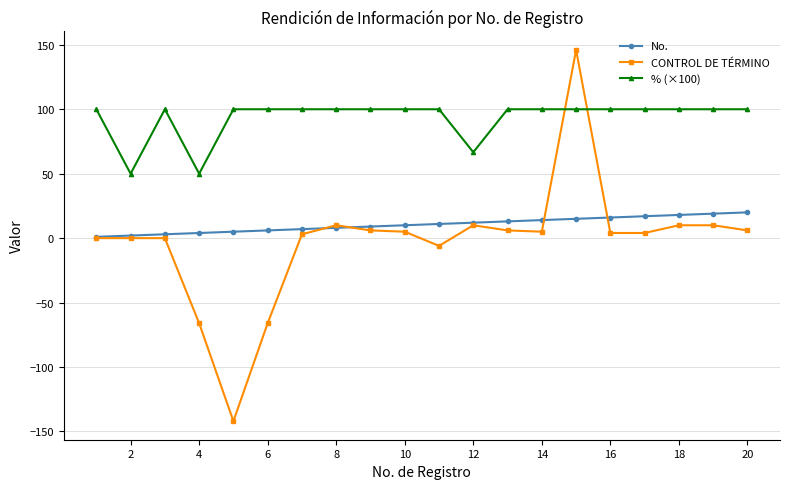

What is the minimum value shown in the chart?

-142.0